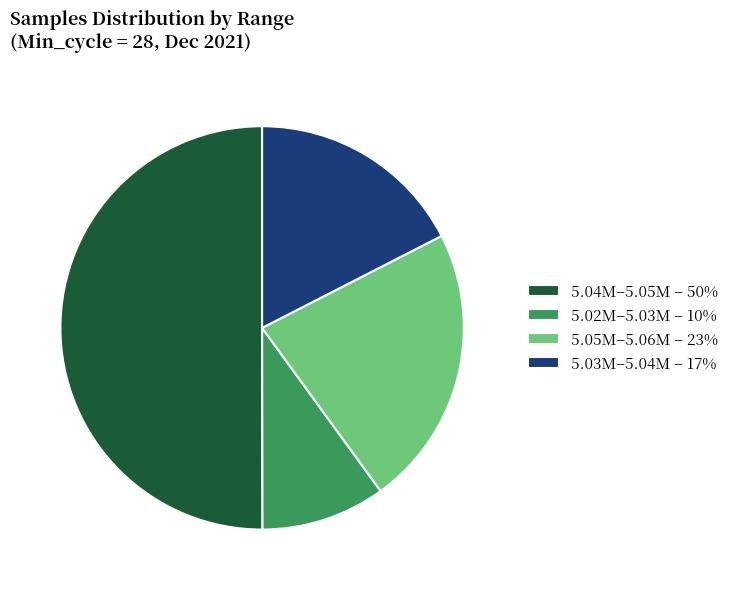

Which category accounts for the majority?

5.04M–5.05M – 50%